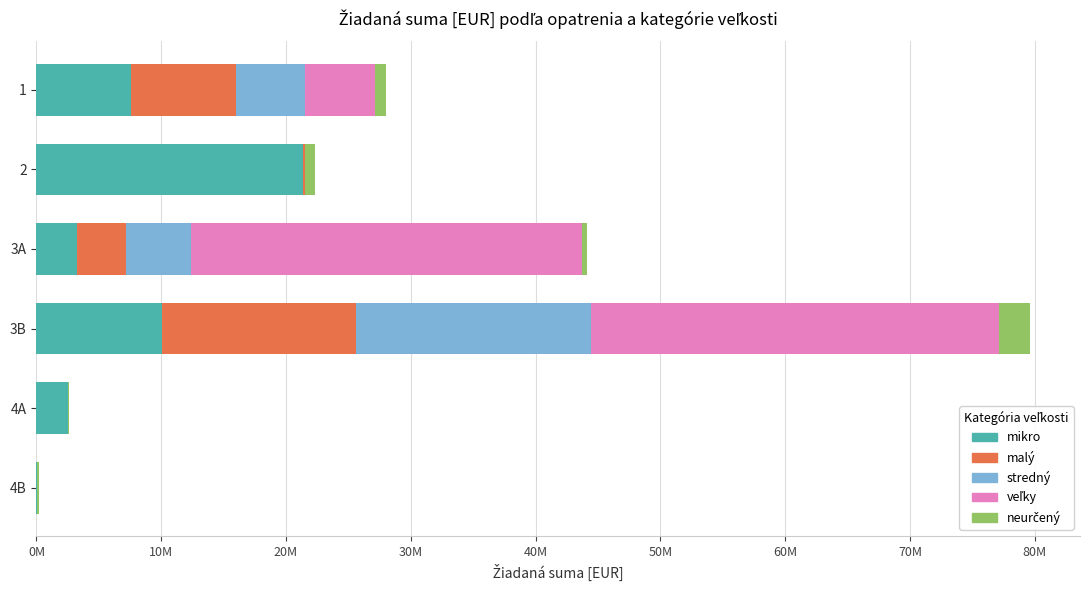

How many groups of bars are there?

6